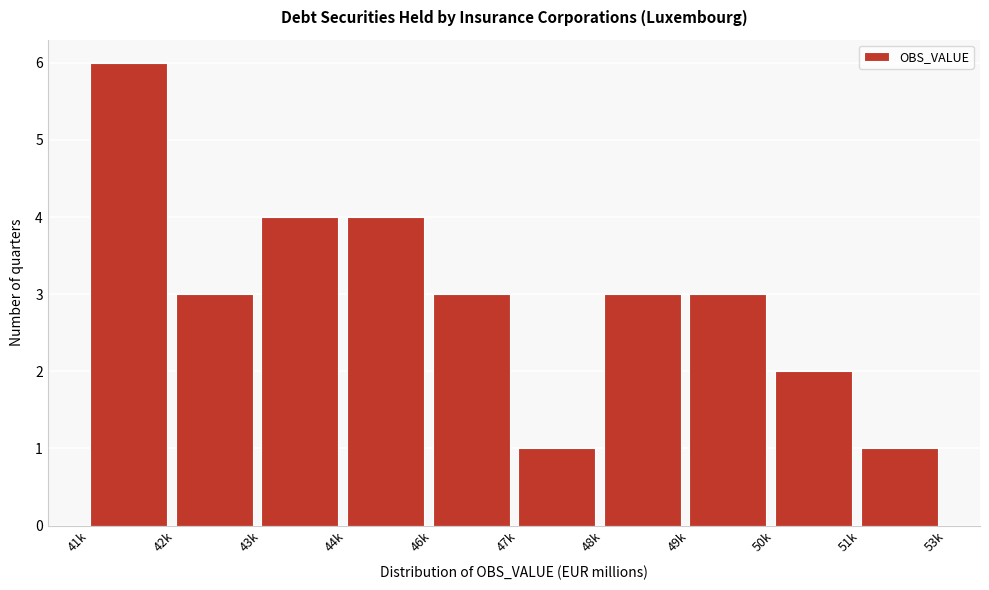

Reading left to right, transcribe all the data shown in this chart.

41k=6	42k=3	43k=4	44k=4	46k=3	47k=1	48k=3	49k=3	50k=2	51k=1